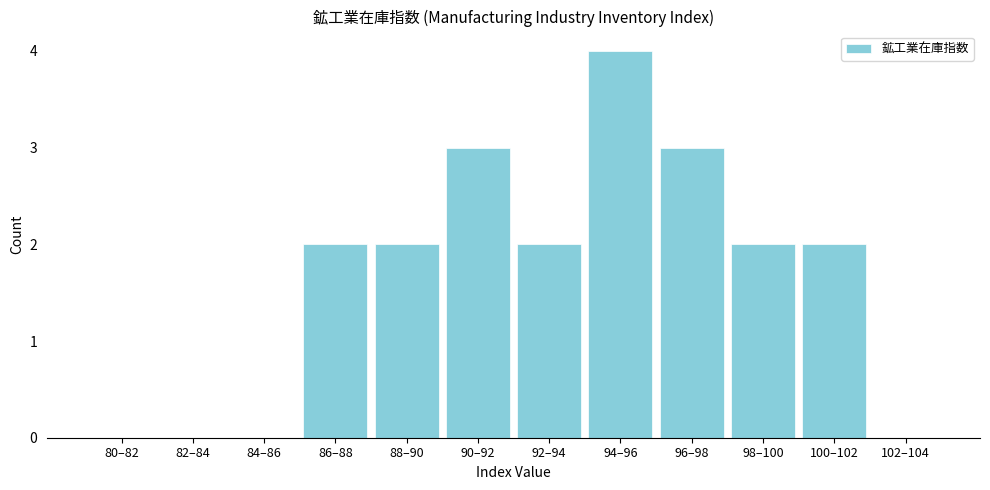

Reading right to left, extract all data points from this chart.

102–104=0	100–102=2	98–100=2	96–98=3	94–96=4	92–94=2	90–92=3	88–90=2	86–88=2	84–86=0	82–84=0	80–82=0